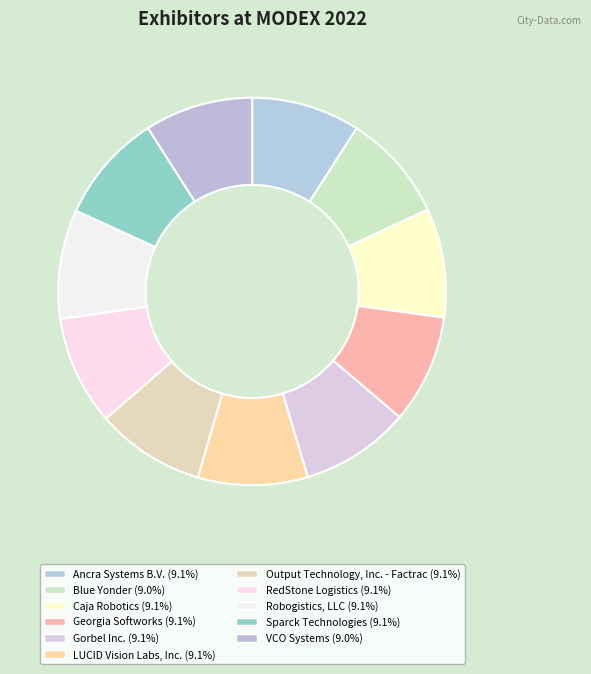

Rank the categories by value from highest to lowest.

LUCID Vision Labs, Inc., Gorbel Inc., Sparck Technologies, RedStone Logistics, Robogistics, LLC, Caja Robotics, Output Technology, Inc. - Factrac, Georgia Softworks, Ancra Systems B.V., VCO Systems, Blue Yonder